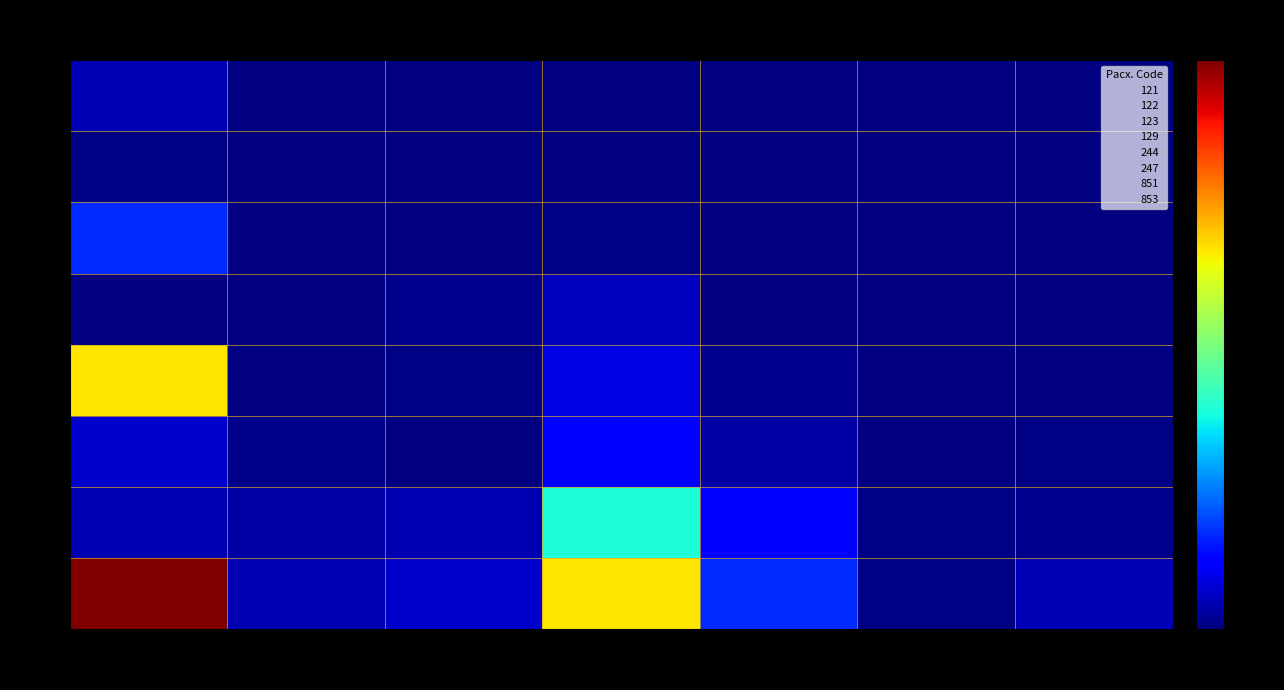

At how many categories does at least one series exceed 33717764?

1